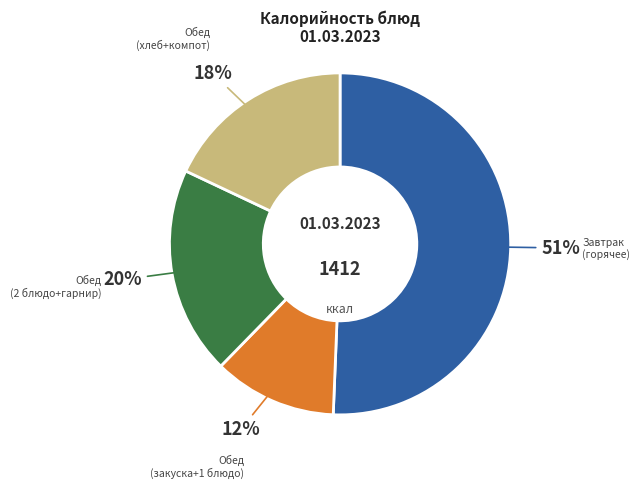

How many slices are in this pie chart?

4